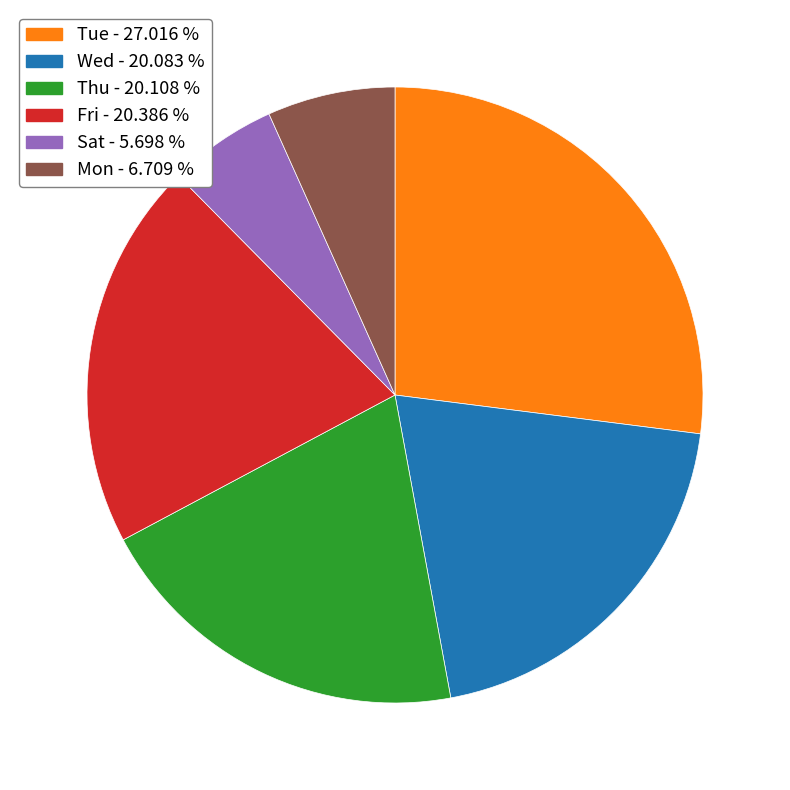

How many segments does this pie chart have?

6